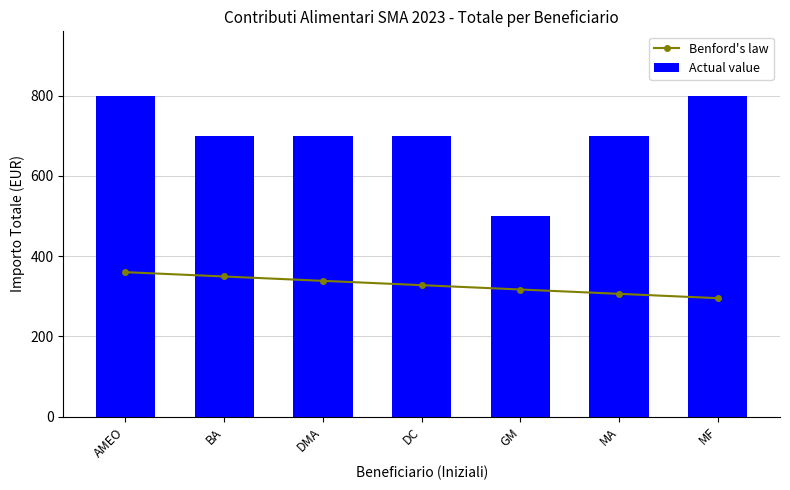

Reading left to right, transcribe all the data shown in this chart.

Benford's law: AMEO=360.0	BA=349.2	DMA=338.4	DC=327.6	GM=316.8	MA=306.0	MF=295.2
Actual value: AMEO=800.0	BA=700.0	DMA=700.0	DC=700.0	GM=500.0	MA=700.0	MF=800.0